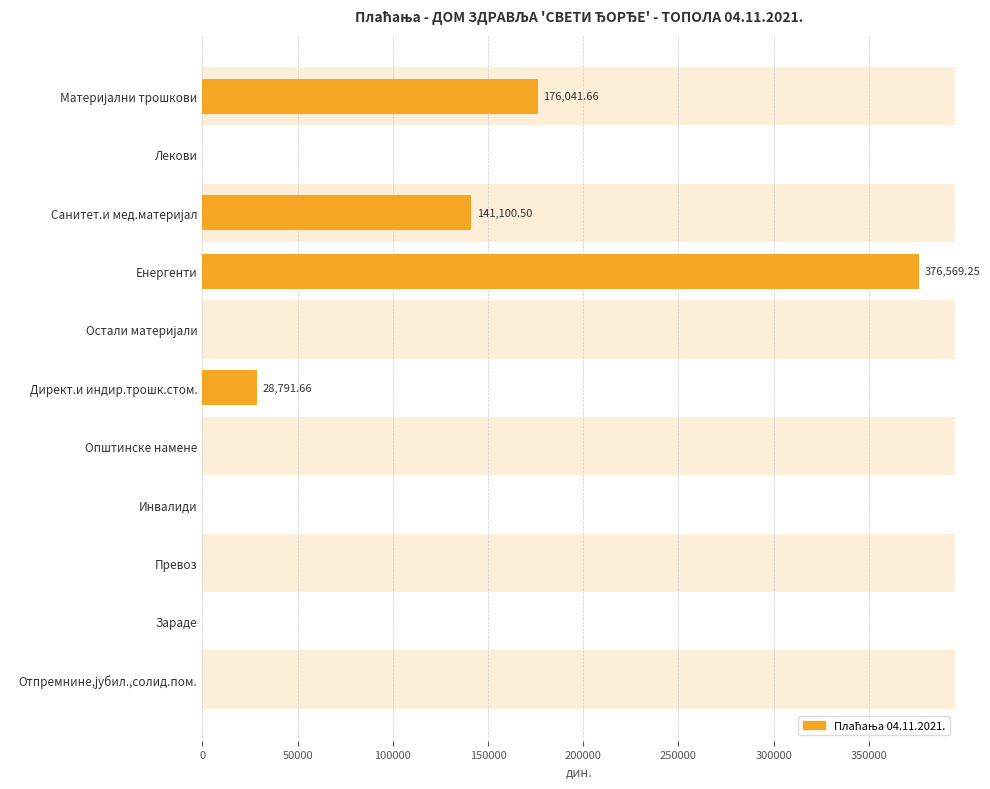

How many data points are above 0?

4